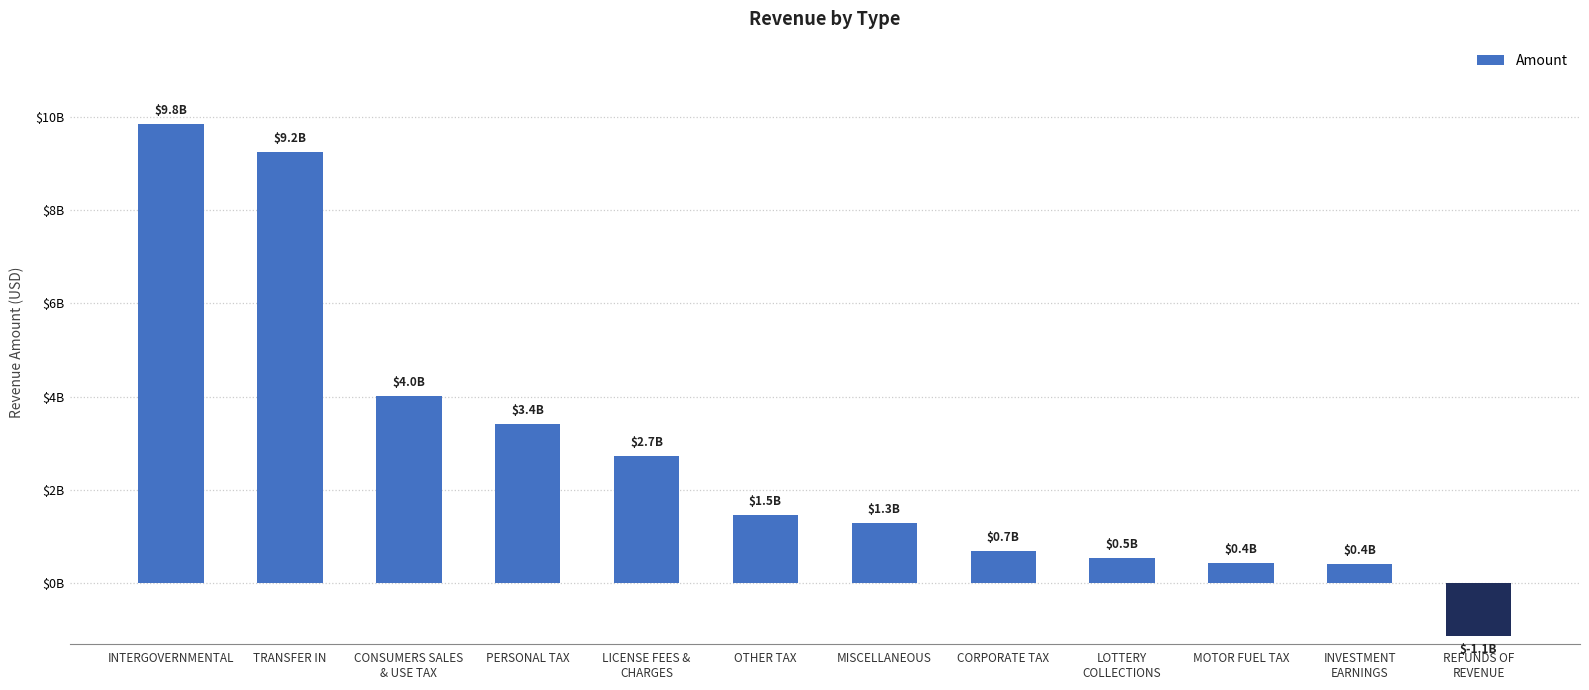

What is the change in value from PERSONAL TAX to INVESTMENT
EARNINGS?

-3000986378.9